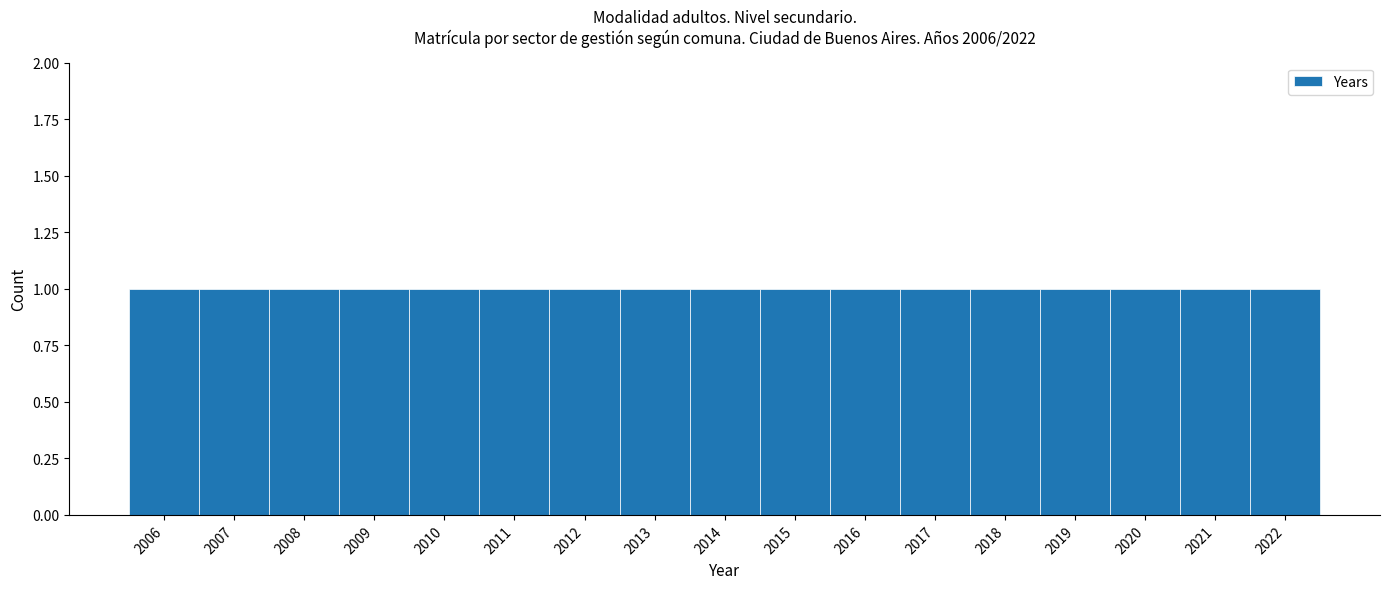

What is the height of the bar covering 2008.5 to 2009.5 on the x-axis? The values are not printed on the chart, so give them approximately, as read against the axis.

1